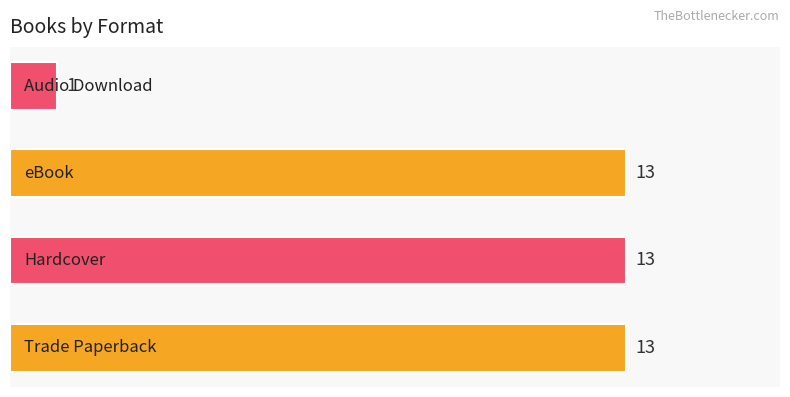

How many values are below 13?

1